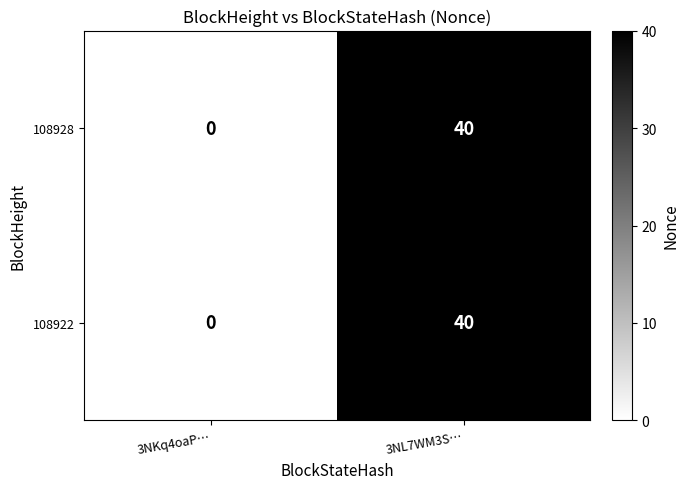

Count the number of data series in this chart.

2